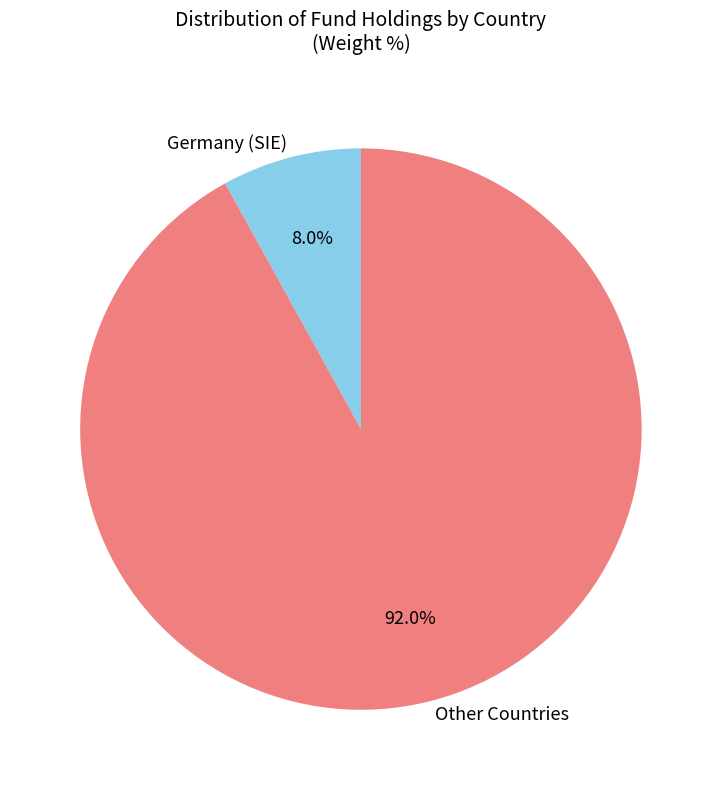

What percentage do Germany (SIE) and Other Countries together represent?

100.0%